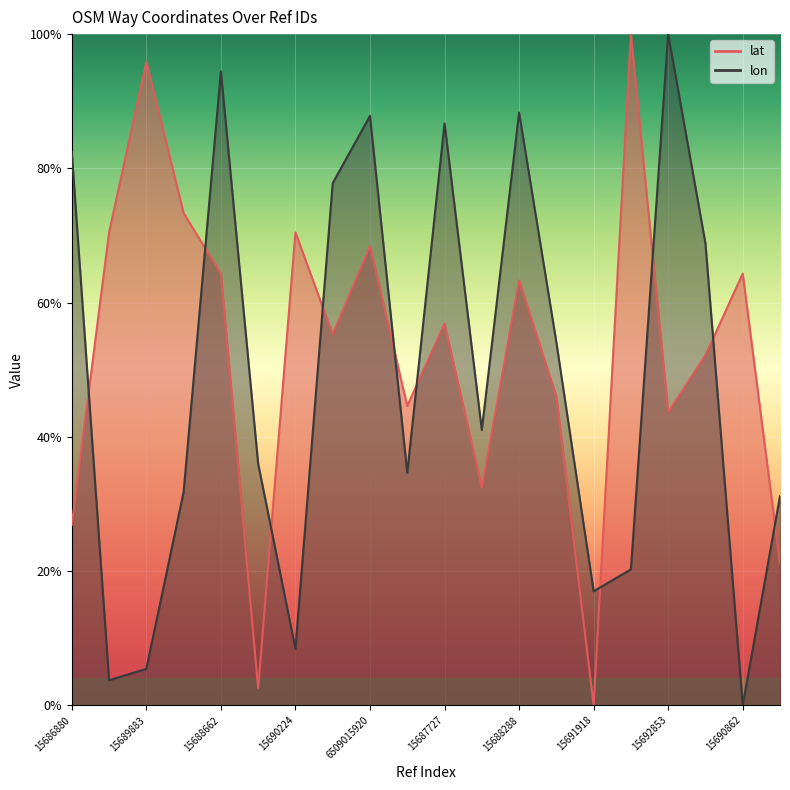

Rank the series by their maximum value, from lowest to highest.

lat, lon